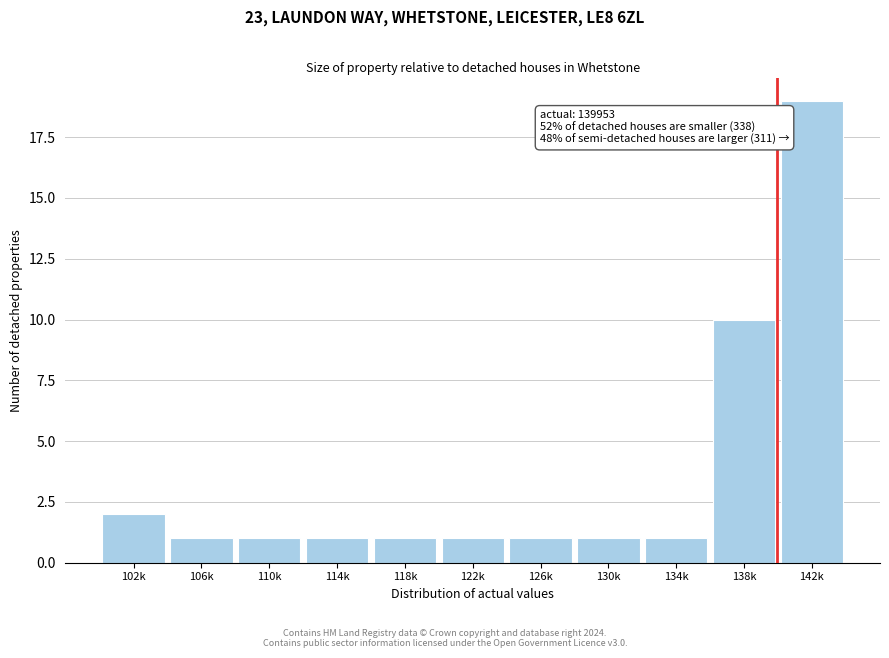

Reading left to right, extract all data points from this chart.

2	1	1	1	1	1	1	1	1	10	19